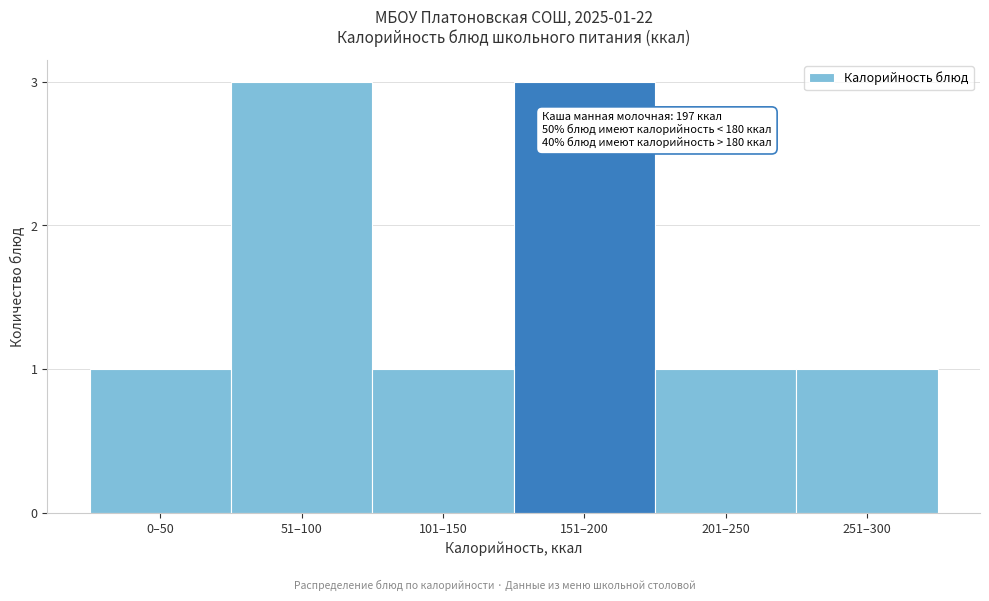

Reading left to right, extract all data points from this chart.

0–50=1	51–100=3	101–150=1	151–200=3	201–250=1	251–300=1